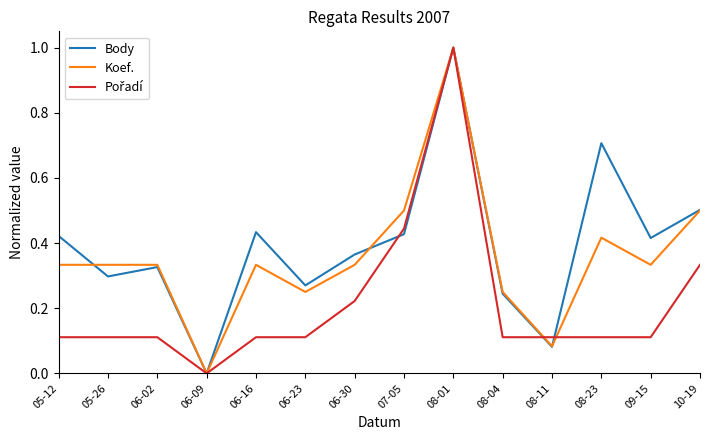

Is the value of Body at 06-09 greater than the value of Koef. at 05-26?

No